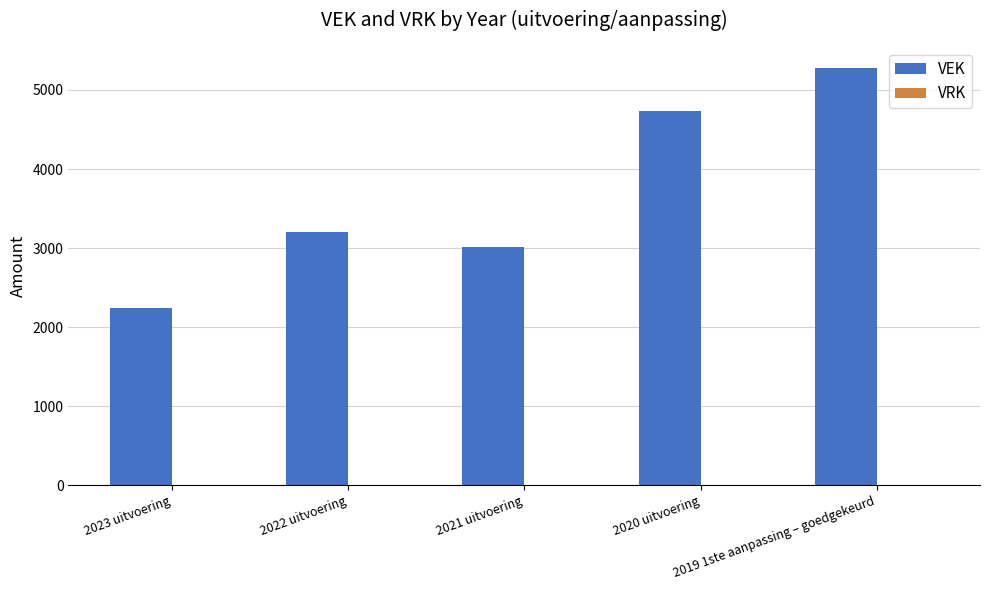

What is the value of the 4th bar from the left?

4729